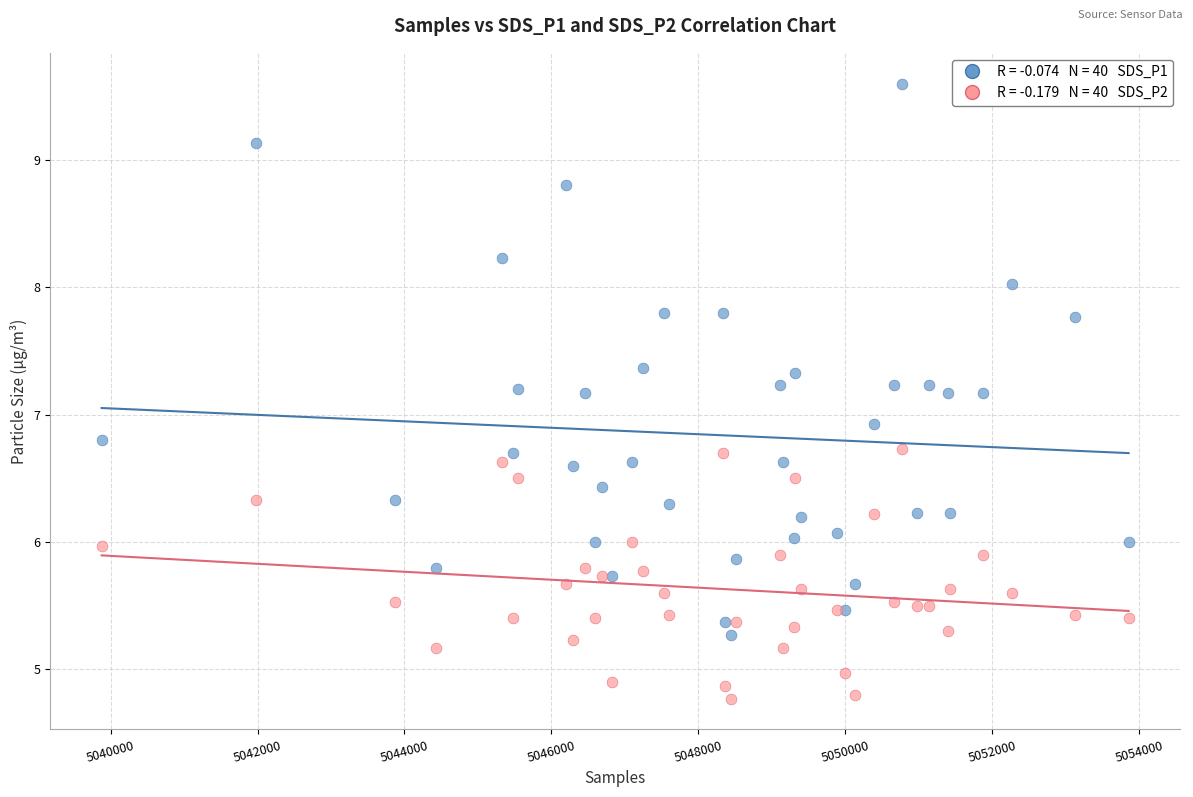

Across all series, what Y value is closest to 7?

6.9